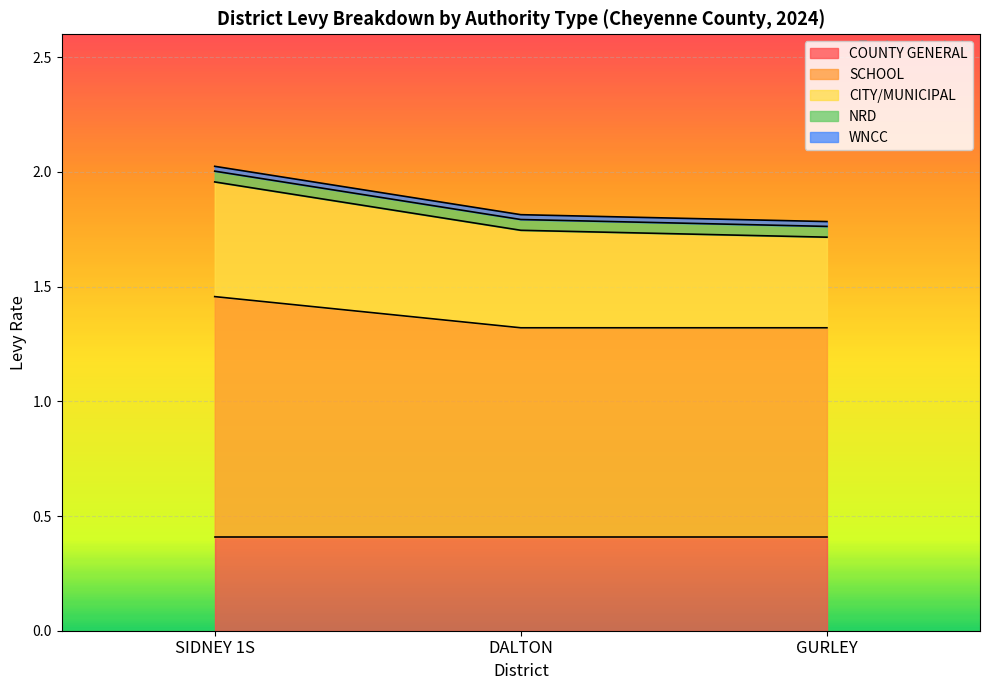

The value of NRD at DALTON is 0.0. True or false?

True